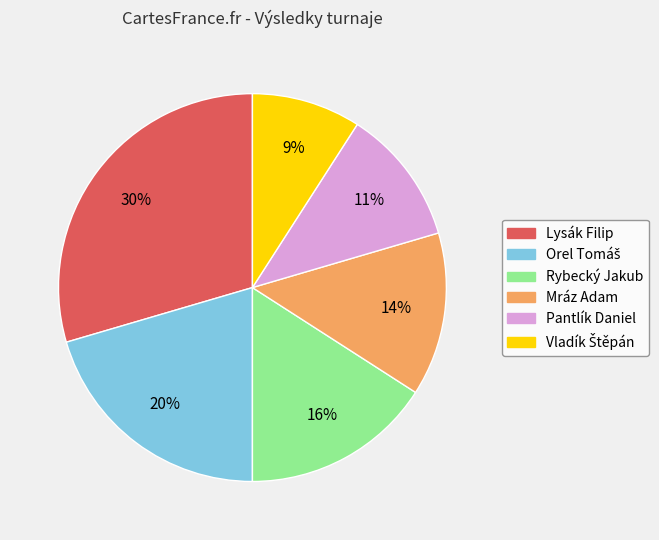

To the nearest percent, what is the average slice percentage?

17%